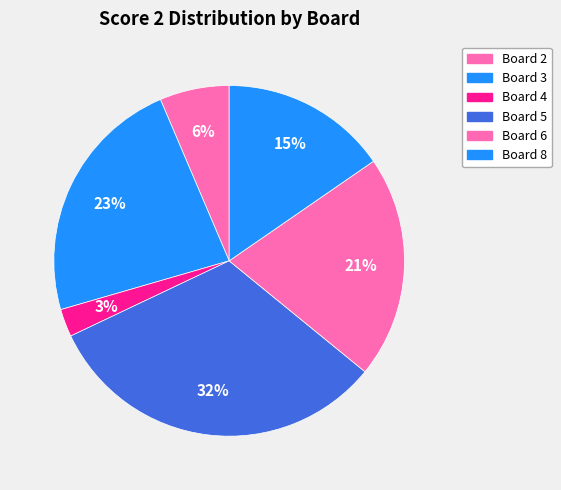

How many segments does this pie chart have?

6